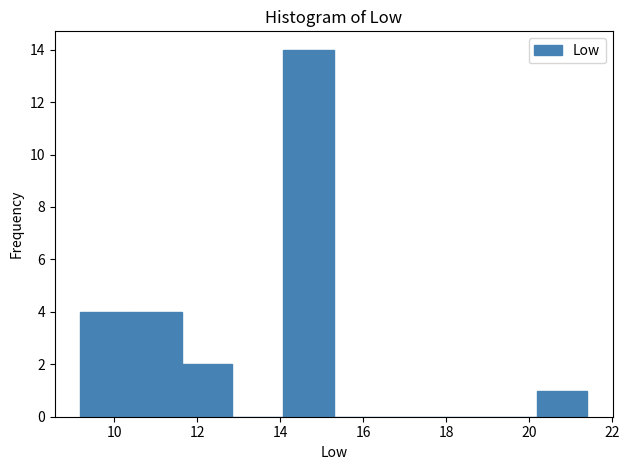

Over which range of the x-axis is the bar tallest?

14.0 to 15.2